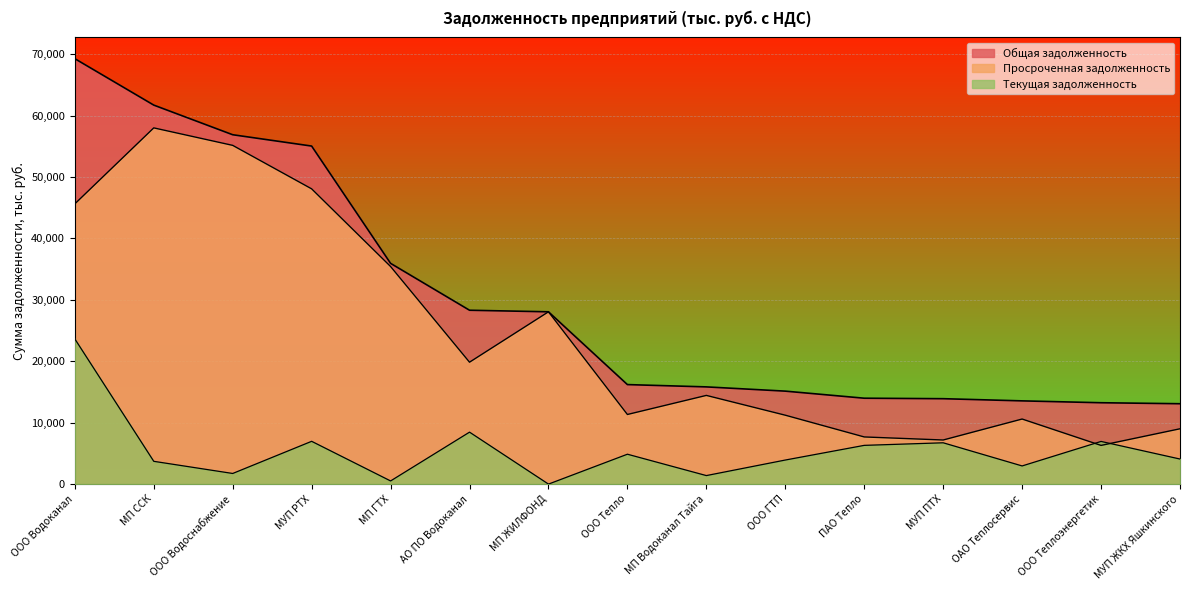

What is the average value of the Текущая задолженность series?

5479.4